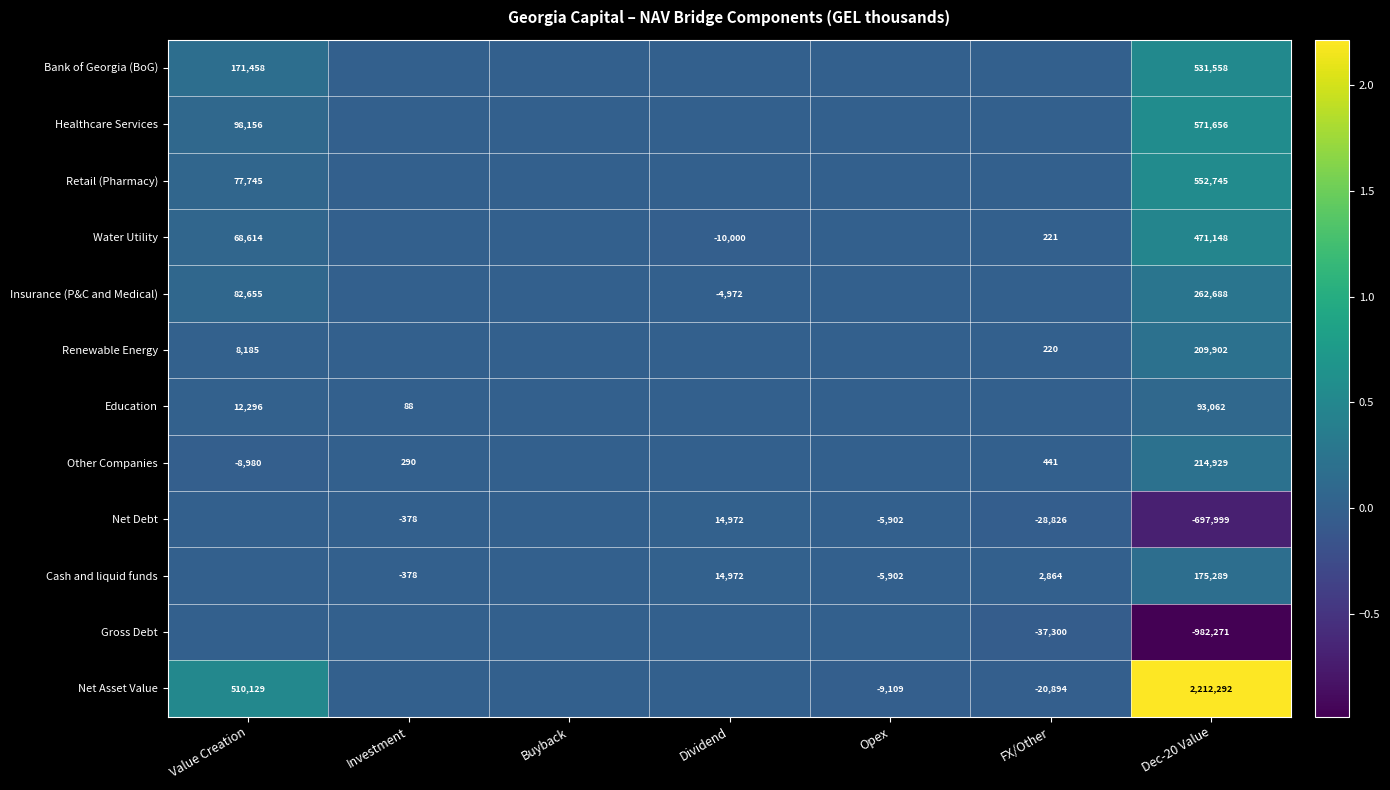

Is it true that Net Debt equals -8337 at Opex?

False